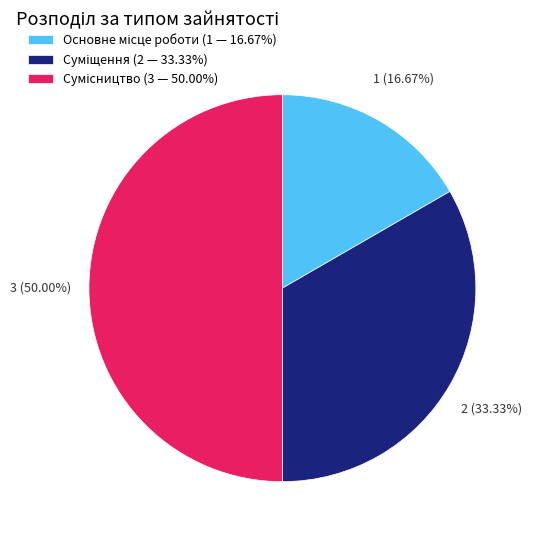

To the nearest percent, what is the difference between the largest and smallest slice percentages?

33%